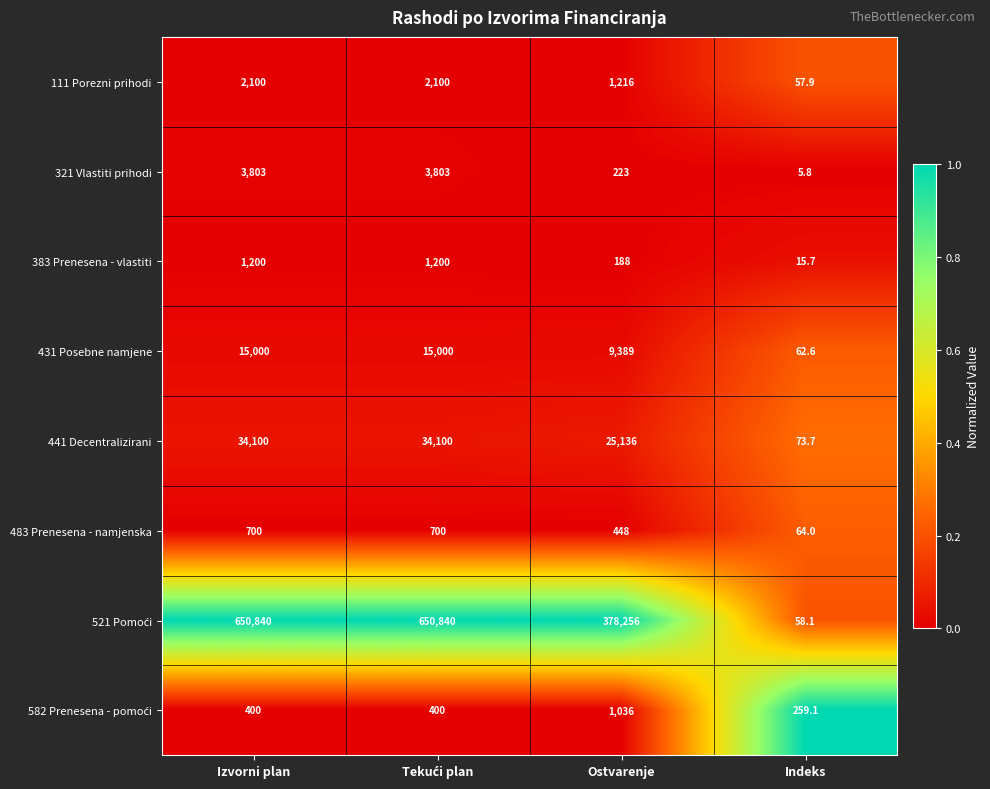

What is the difference between the highest and lowest values at Izvorni plan?

650440.0